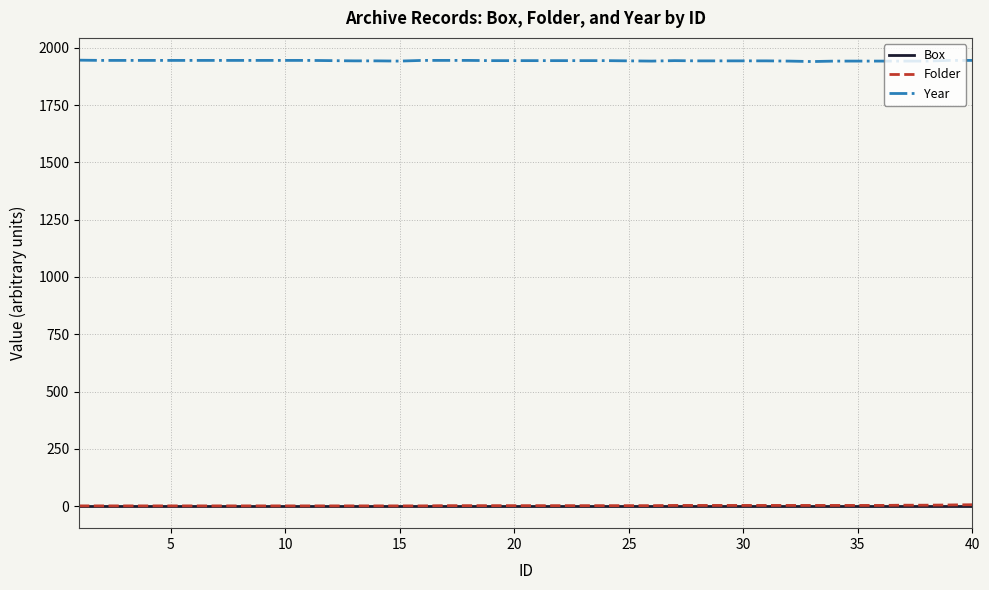

True or false: Folder and Year cross at least once.

False